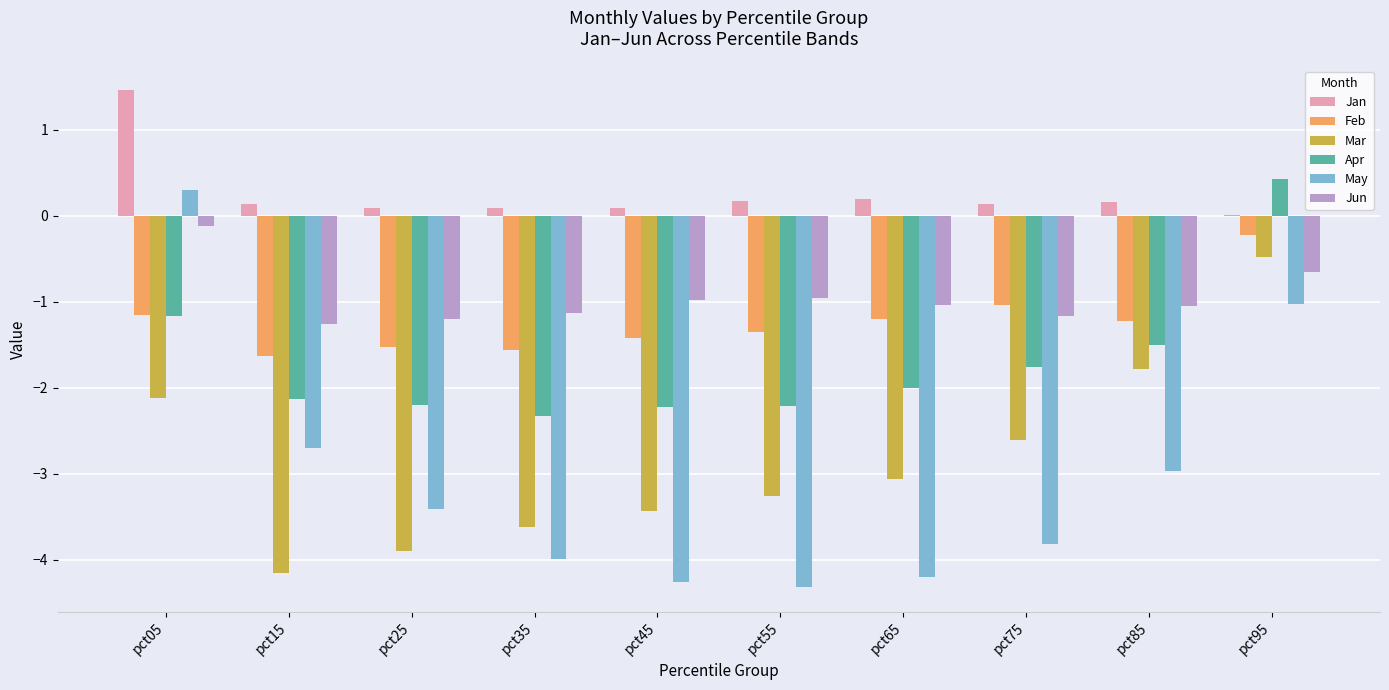

The value of Jun at pct25 is -1.2. True or false?

True